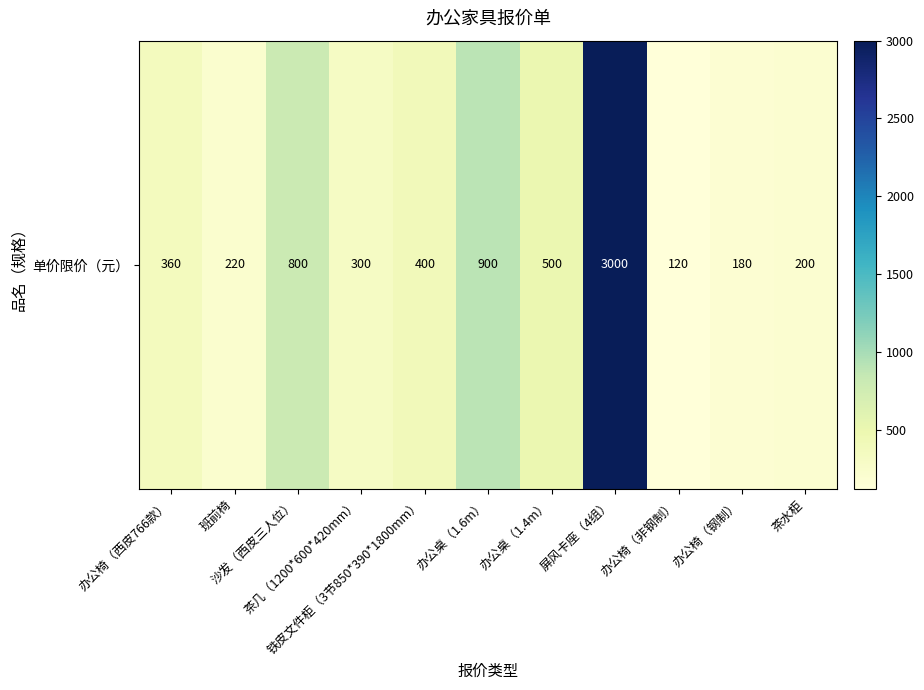

The chart shows a value of 79 at 茶几（1200*600*420mm）. True or false?

False